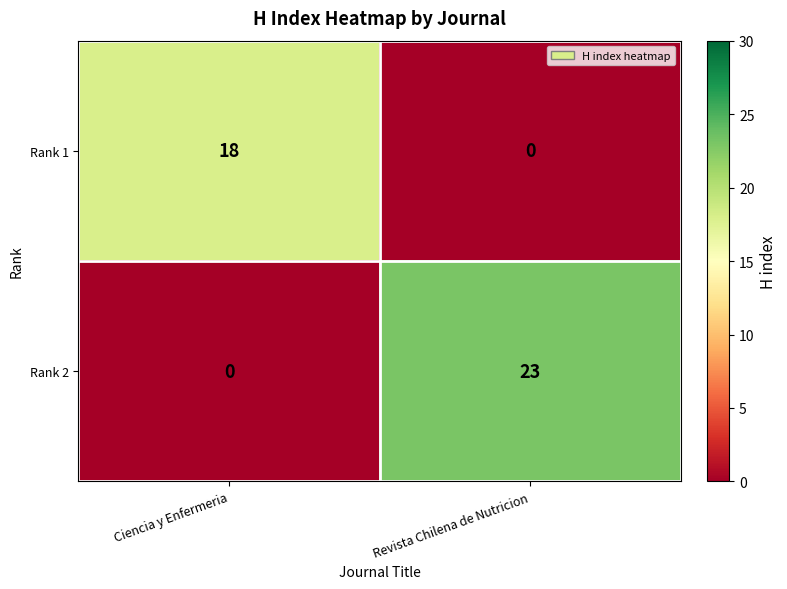

Which series changed the most between Ciencia y Enfermeria and Revista Chilena de Nutricion?

Rank 2